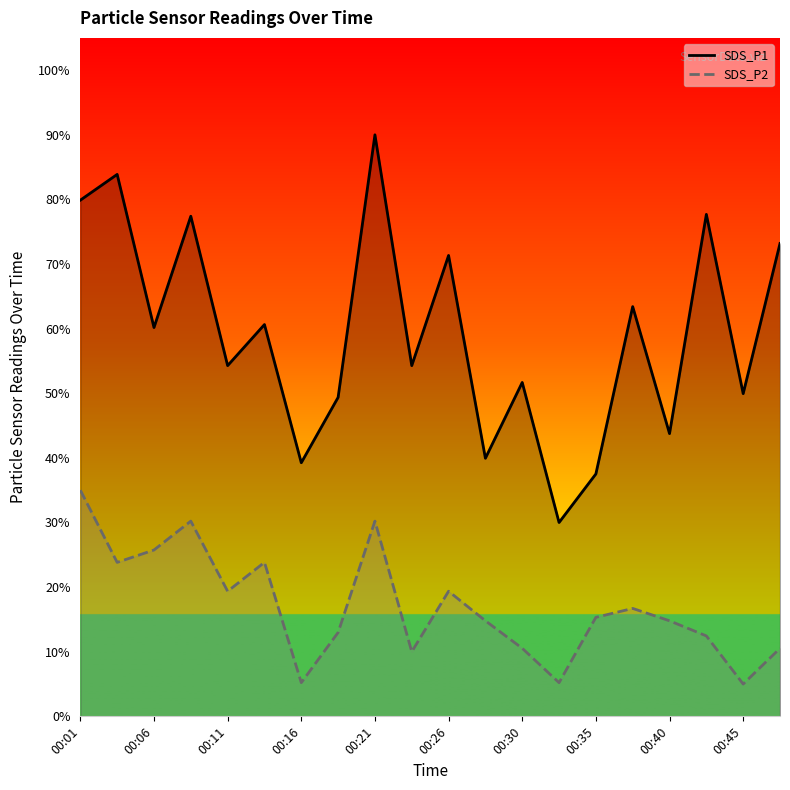

Where does the SDS_P2 series first go above 15?

00:01